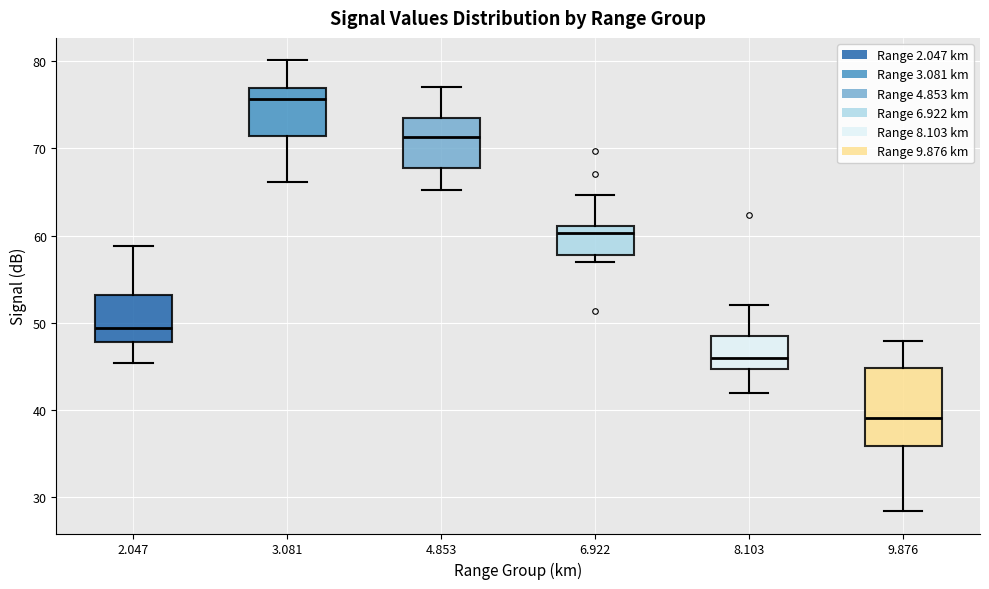

Reading left to right, read every box against the y-axis: the position of its median line, the range the box covers, and the ends of its whiskers. The values are not printed on the chart, so give them approximately, as read against the axis.

2.047: median 49, box 48 to 53, whiskers 45 to 59
3.081: median 76, box 71 to 77, whiskers 66 to 80
4.853: median 71, box 68 to 74, whiskers 65 to 77
6.922: median 60, box 58 to 61, whiskers 57 to 65
8.103: median 46, box 45 to 48, whiskers 42 to 52
9.876: median 39, box 36 to 45, whiskers 28 to 48